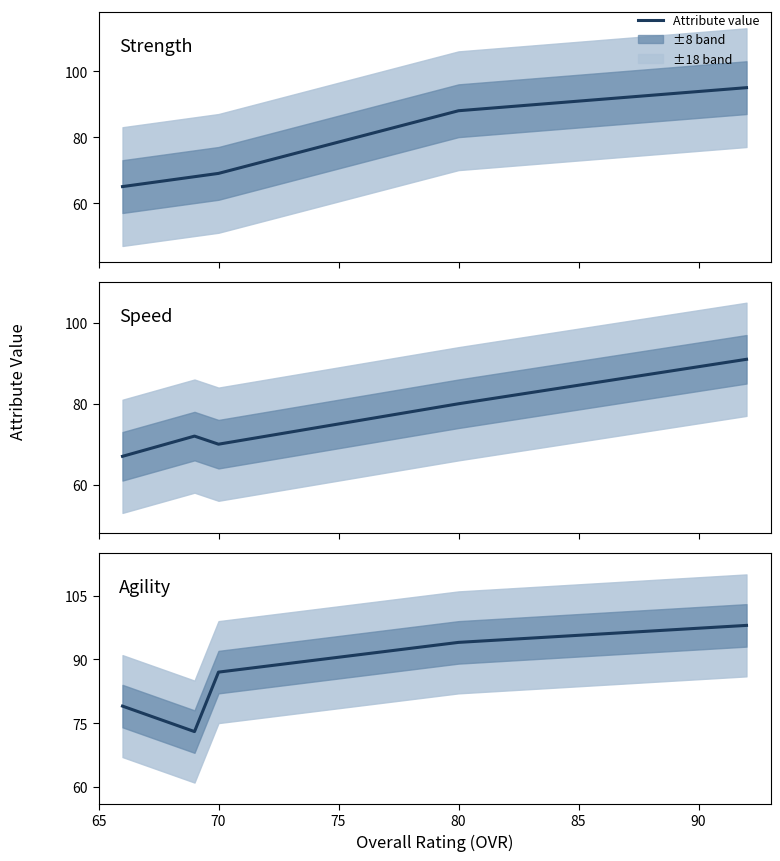

True or false: Speed and Agility cross at least once.

False